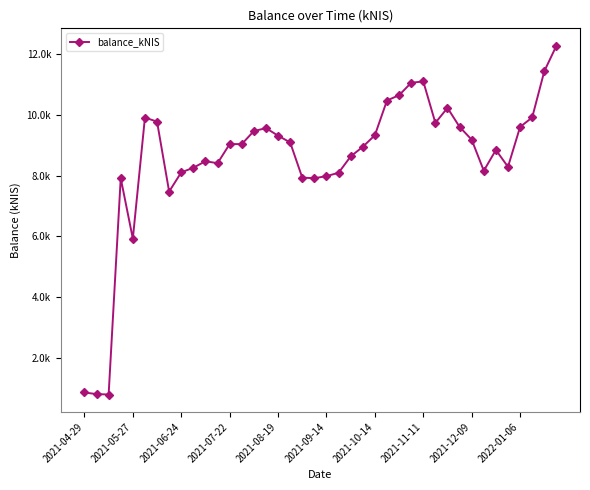

What is the difference between the maximum and second lowest values?

11469.7